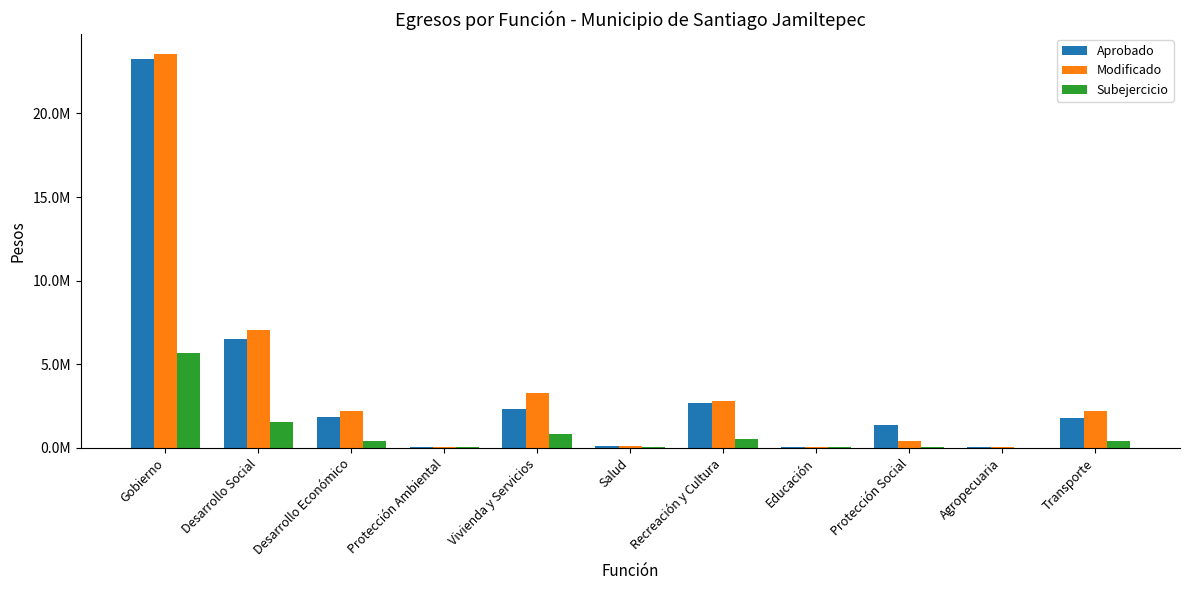

Does the chart contain stacked bars?

No